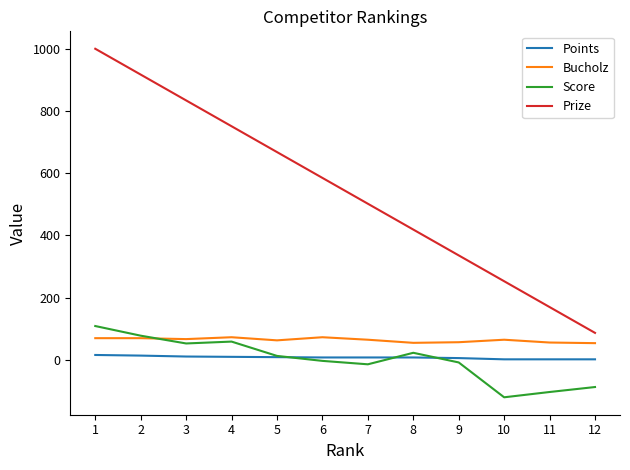

At which label does Score first exceed 13?

1